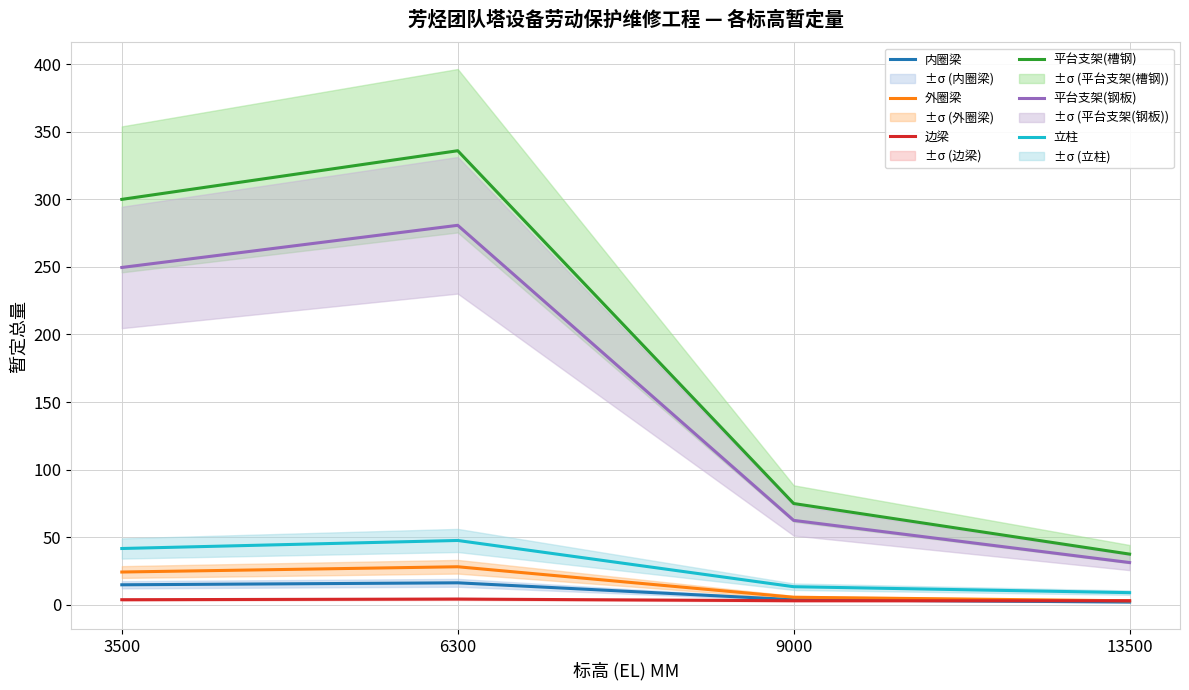

In 平台支架(槽钢), how many points are higher than both neighbors (excluding endpoints)?

1